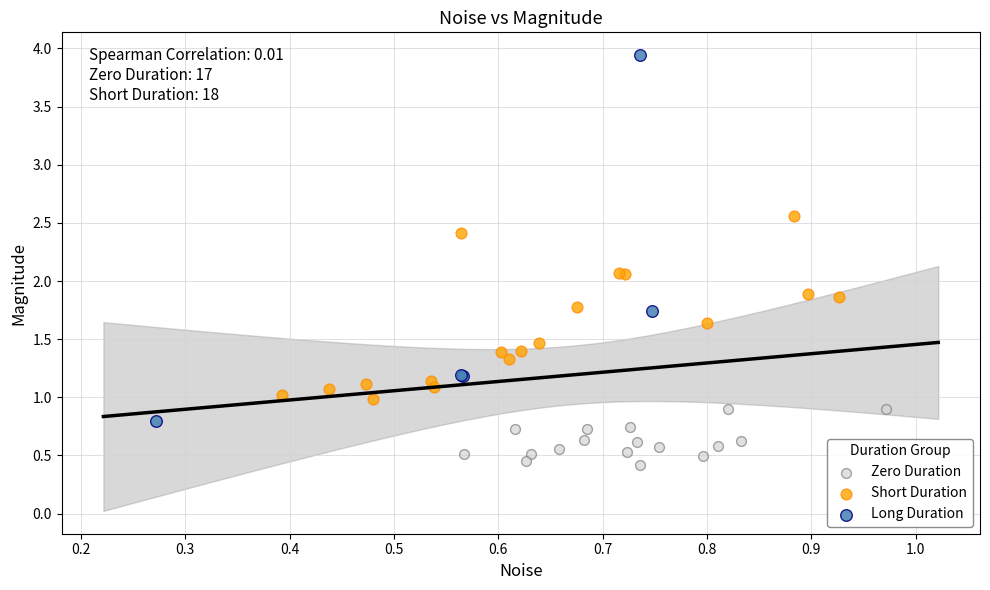

Which series has the largest Y range (max minus min)?

Long Duration